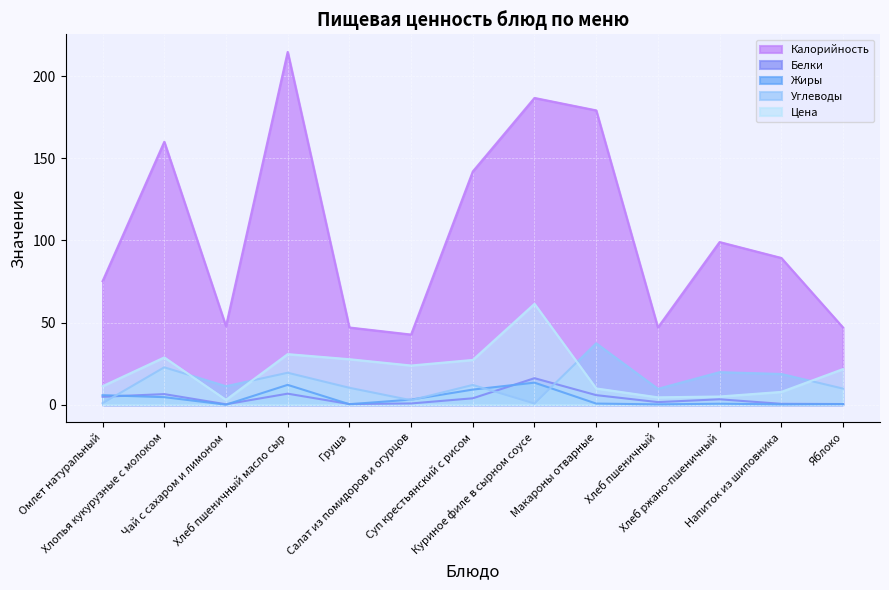

True or false: Цена has more than 2 interior local peaks.

True